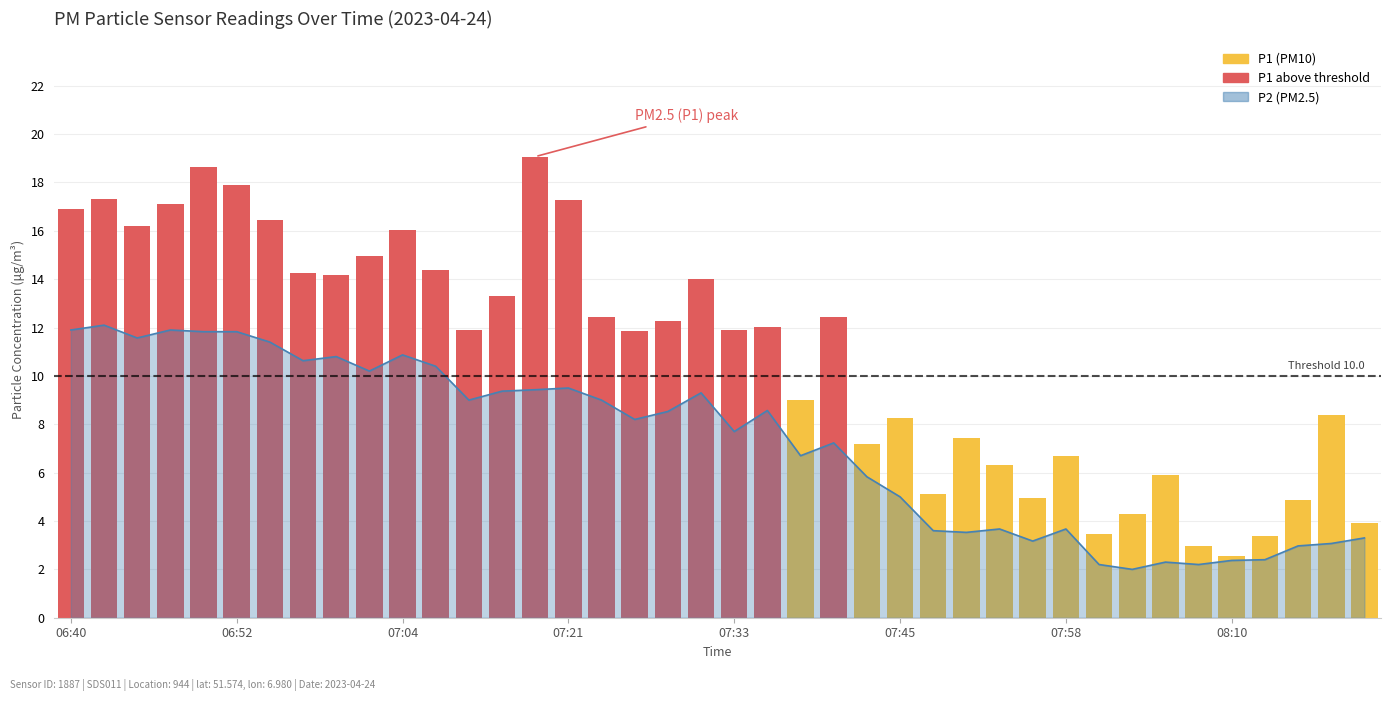

Reading left to right, extract all data points from this chart.

06:40=11.9	06:42=12.1	06:45=11.6	06:47=11.9	06:50=11.8	06:52=11.8	06:55=11.4	06:57=10.6	07:00=10.8	07:02=10.2	07:04=10.9	07:07=10.4	07:09=9.0	07:16=9.4	07:18=9.4	07:21=9.5	07:23=9.0	07:26=8.2	07:28=8.5	07:31=9.3	07:33=7.7	07:35=8.6	07:38=6.7	07:40=7.2	07:43=5.8	07:45=5.0	07:48=3.6	07:50=3.5	07:53=3.7	07:55=3.2	07:58=3.7	08:00=2.2	08:03=2.0	08:05=2.3	08:08=2.2	08:10=2.4	08:13=2.4	08:15=3.0	08:18=3.1	08:20=3.3